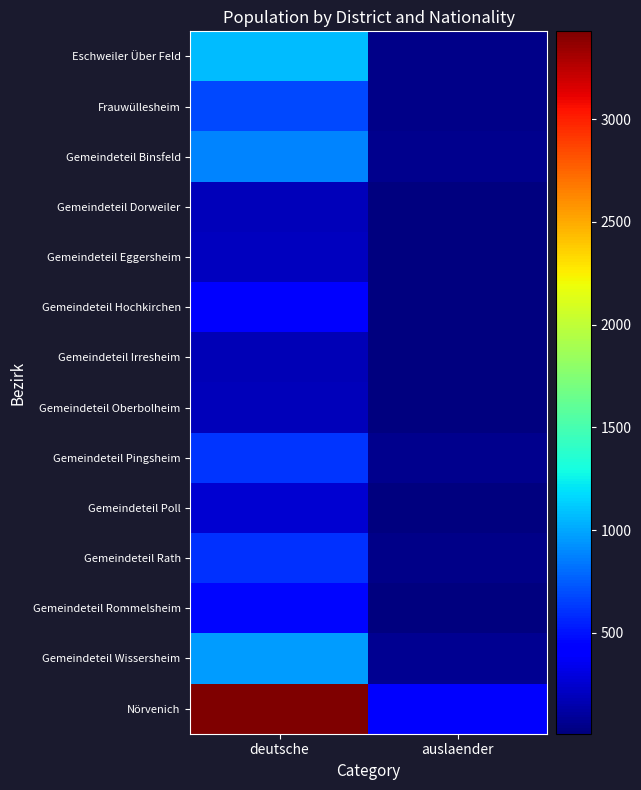

What is the greatest value displayed?

3427